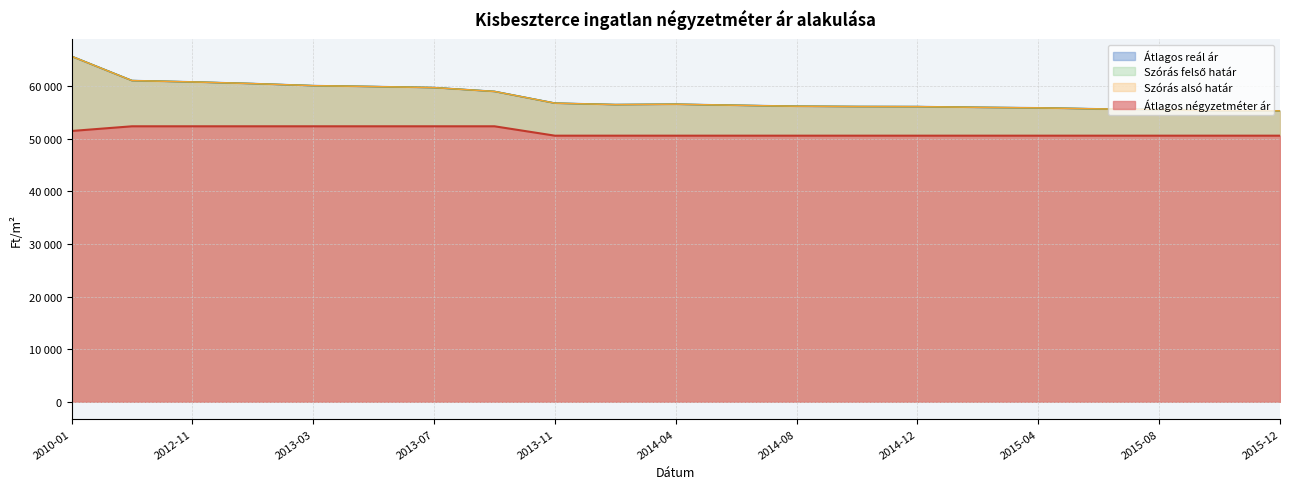

True or false: Szórás felső határ and Átlagos reál ár cross at least once.

False